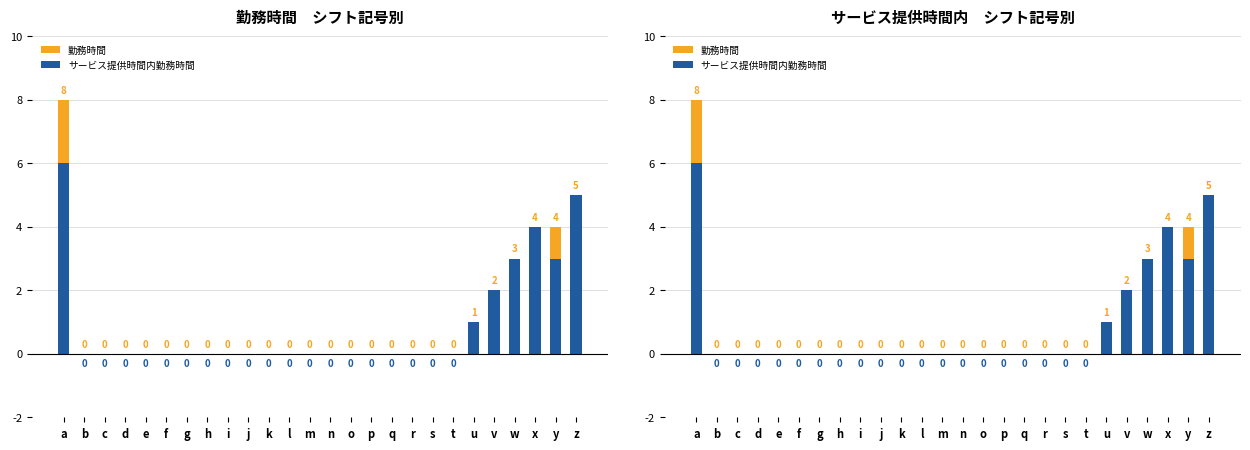

What are all the series names shown in the legend?

勤務時間, サービス提供時間内勤務時間